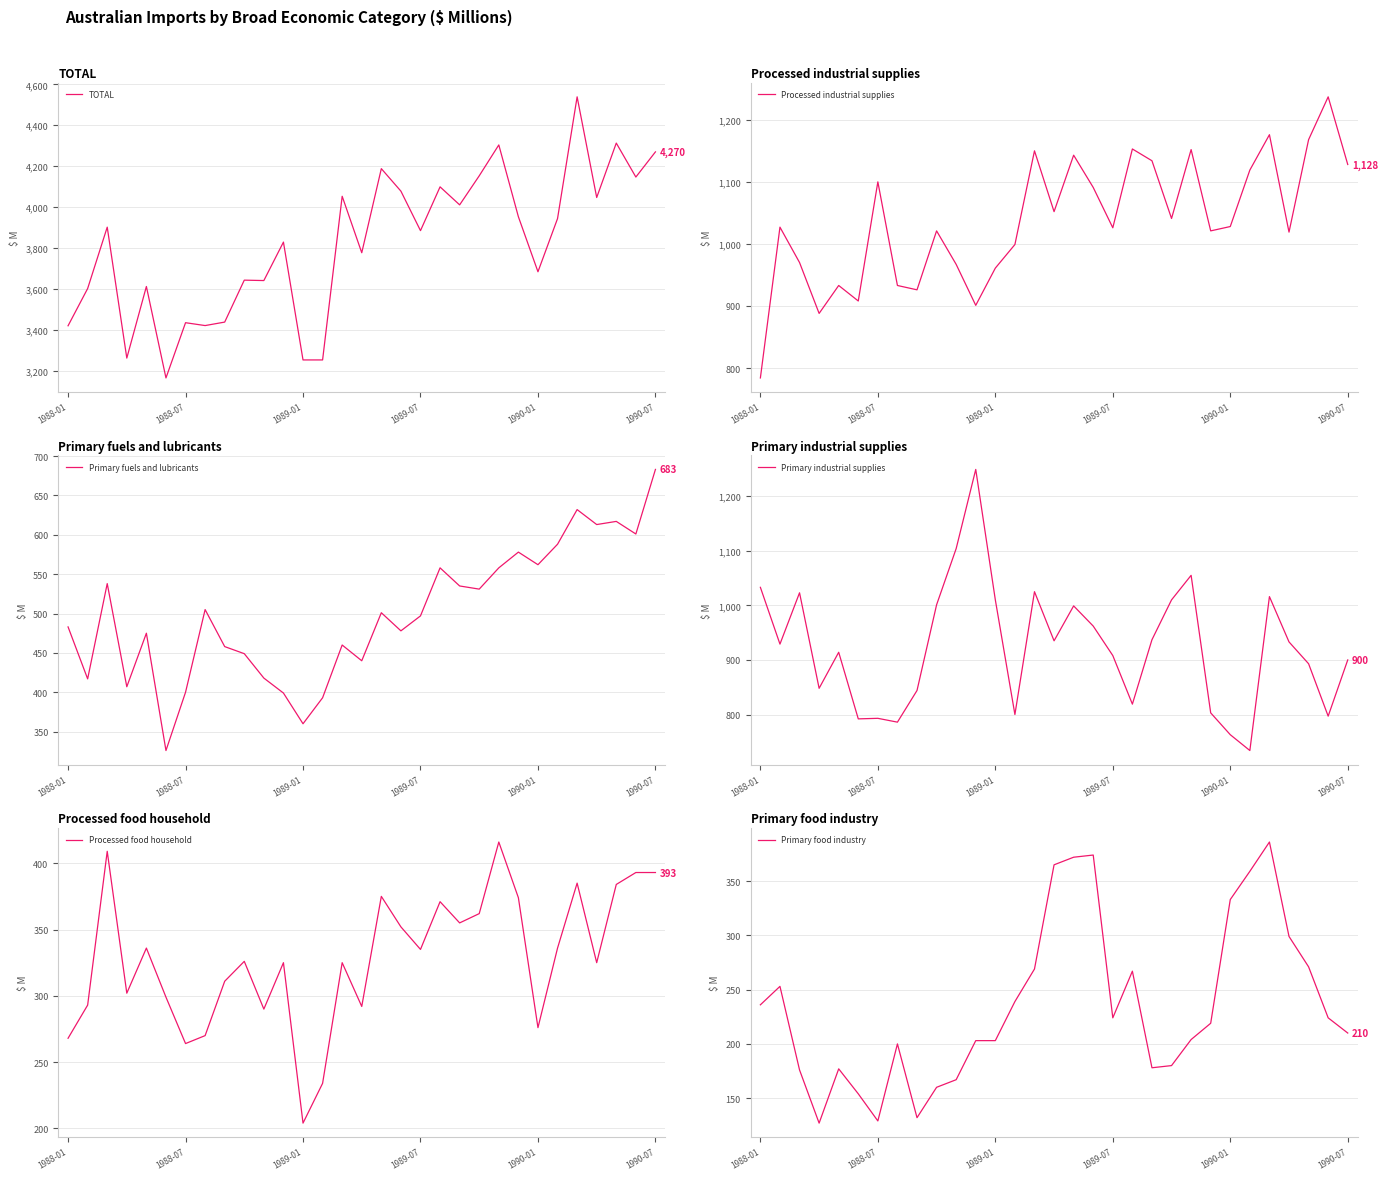

How many interior local valleys does the Primary industrial supplies series have?

9